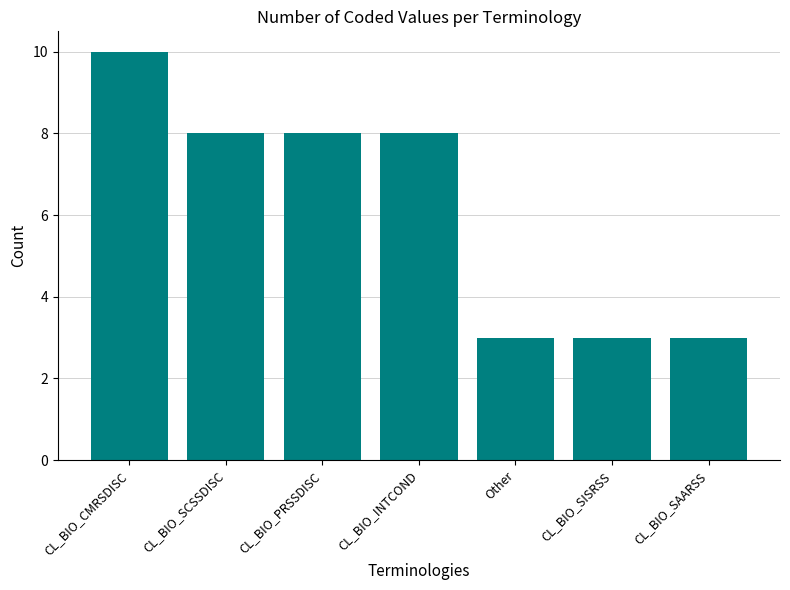

What is the ratio of the value at CL_BIO_INTCOND to the value at CL_BIO_SAARSS?

2.7